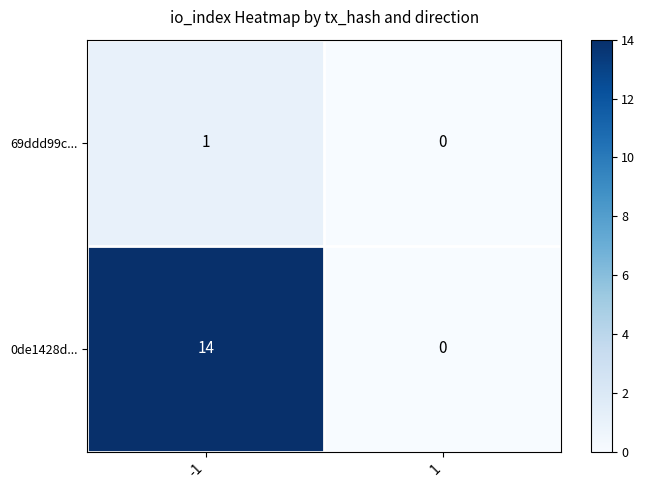

The value of 0de1428d... at 1 is 6. True or false?

False